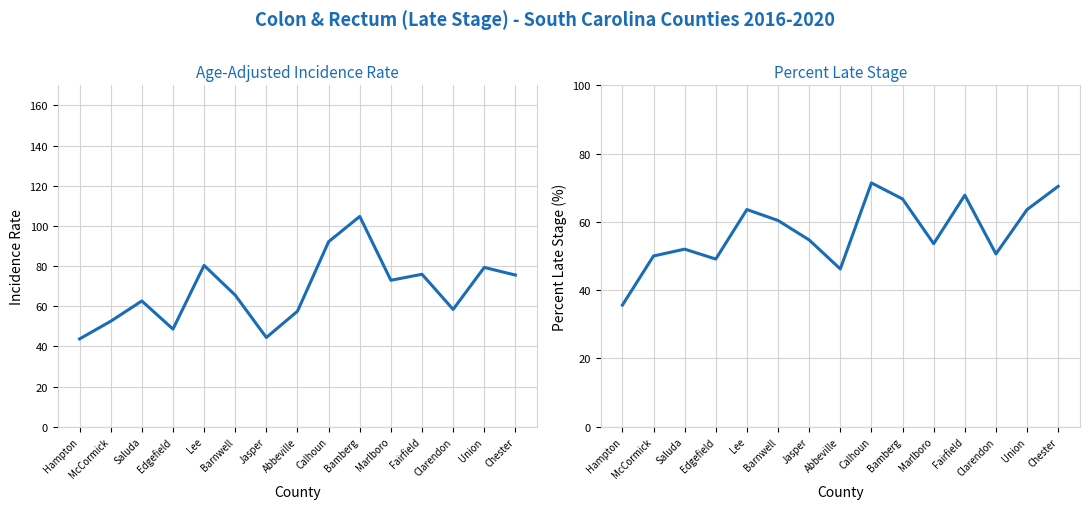

How many intersections are there between Percent Late Stage and Age-Adjusted Rate?

4